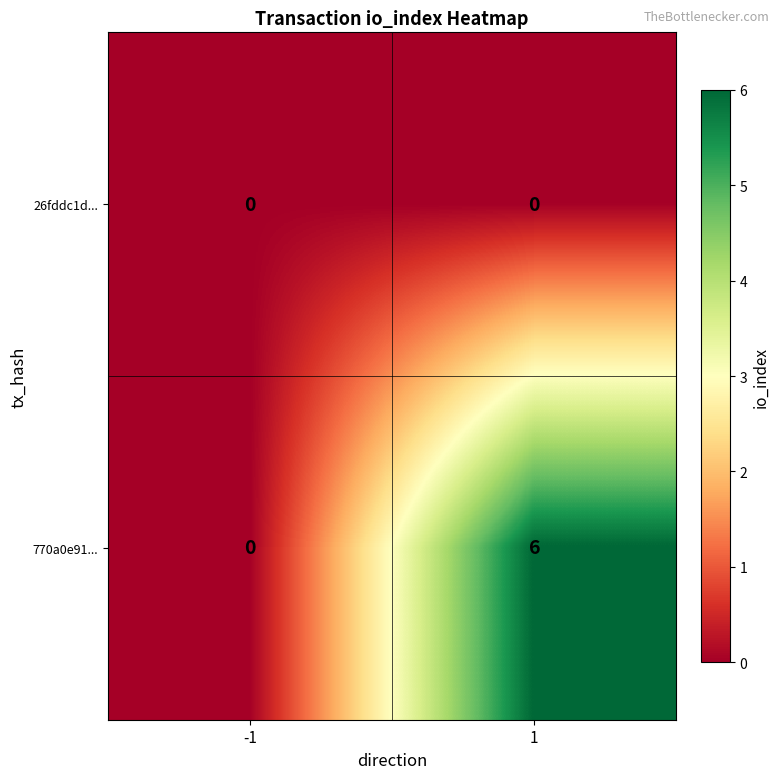

Reading left to right, extract all data points from this chart.

26fddc1d...: 0	0
770a0e91...: 0	6